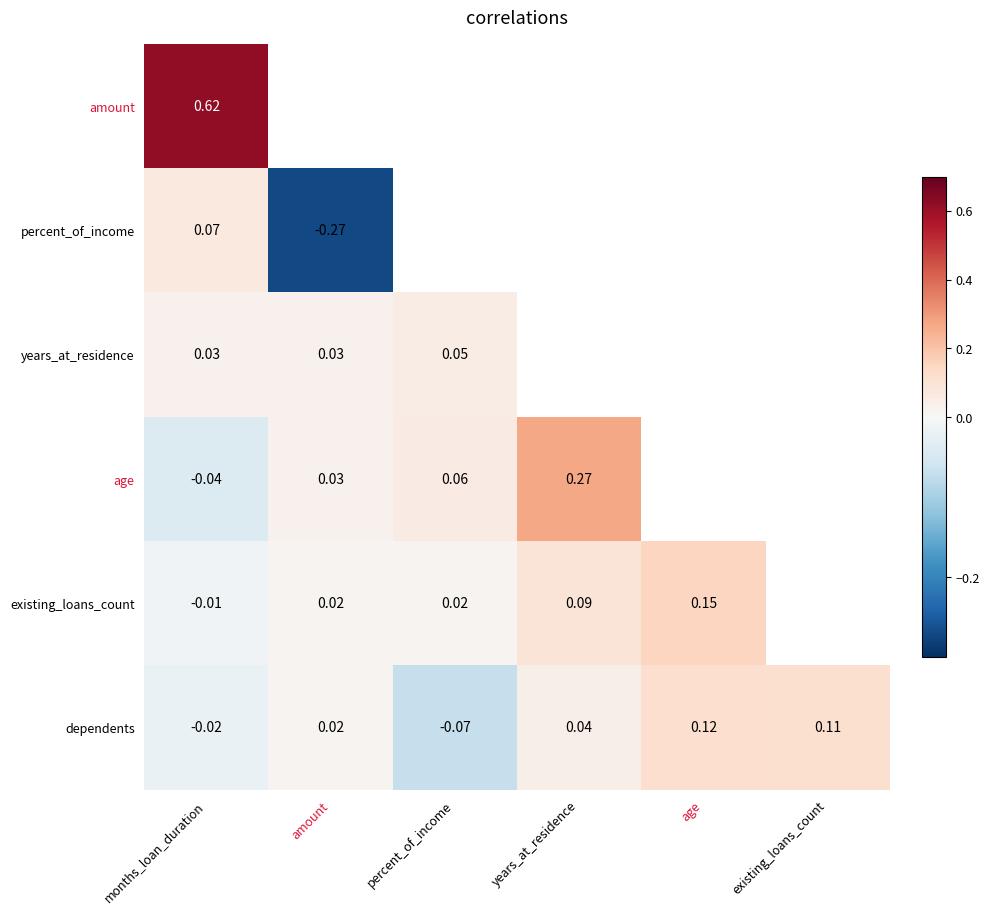

What is the greatest value displayed?

0.6